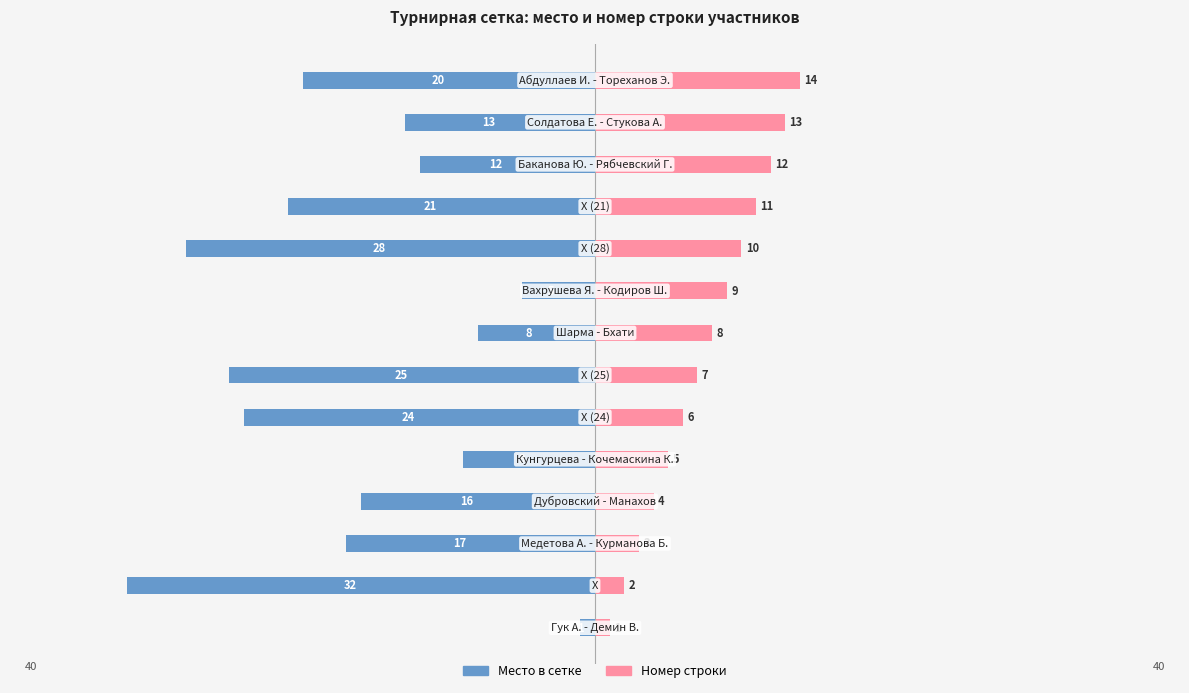

Reading left to right, what are all the values shown in this chart?

Место в сетке: -1	-32	-17	-16	-9	-24	-25	-8	-5	-28	-21	-12	-13	-20
Номер строки: 1	2	3	4	5	6	7	8	9	10	11	12	13	14